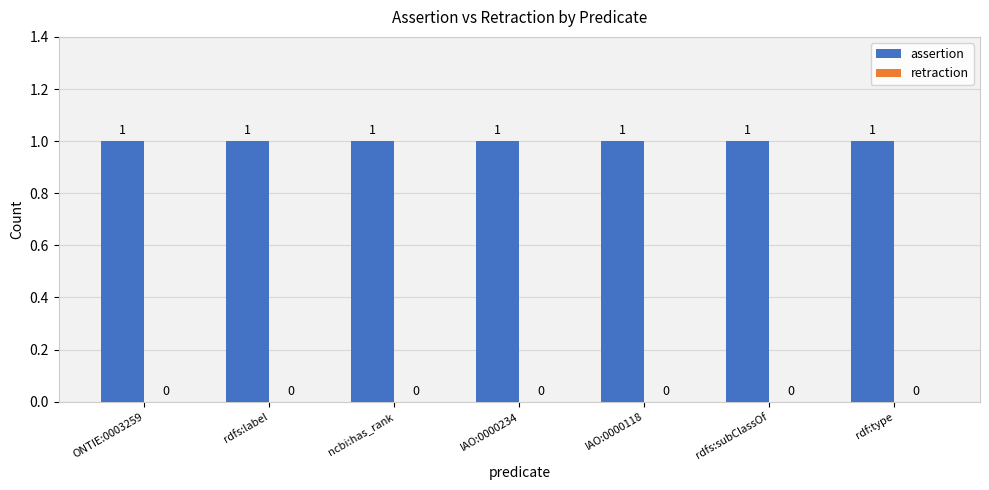

What is the label of the 2nd bar from the right?

rdfs:subClassOf